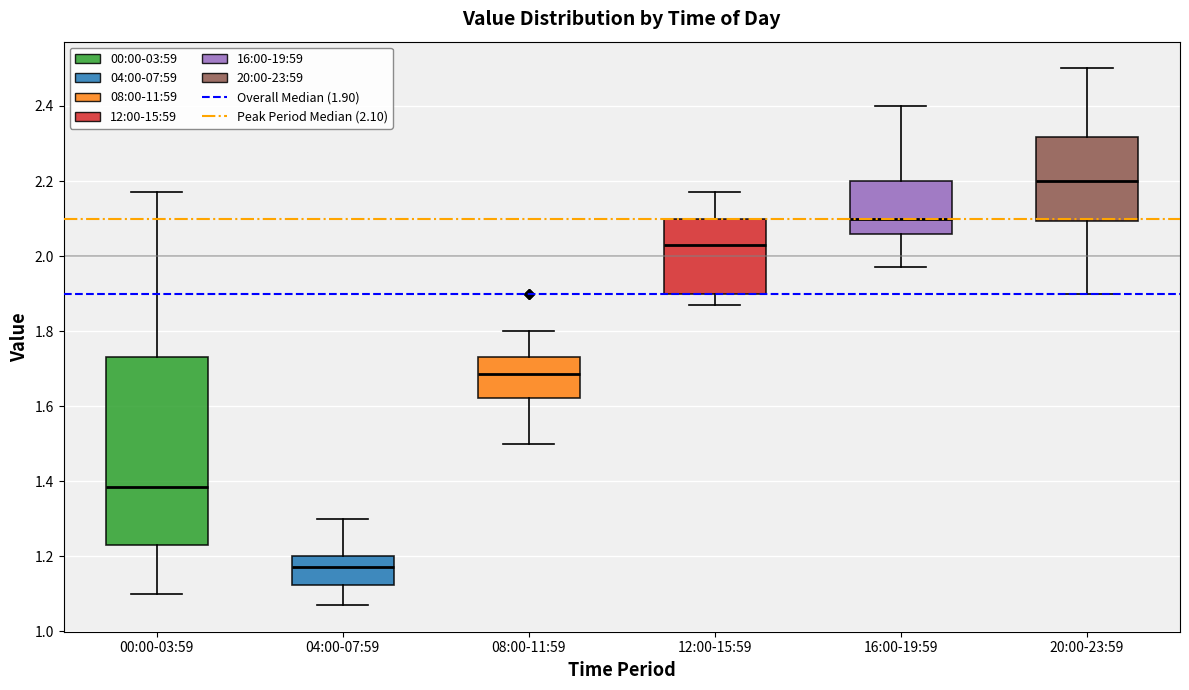

Reading left to right, read every box against the y-axis: the position of its median line, the range the box covers, and the ends of its whiskers. The values are not printed on the chart, so give them approximately, as read against the axis.

00:00-03:59: median 1.38, box 1.24 to 1.74, whiskers 1.10 to 2.18
04:00-07:59: median 1.18, box 1.12 to 1.20, whiskers 1.08 to 1.30
08:00-11:59: median 1.68, box 1.62 to 1.74, whiskers 1.50 to 1.80
12:00-15:59: median 2.04, box 1.90 to 2.10, whiskers 1.88 to 2.18
16:00-19:59: median 2.10, box 2.06 to 2.20, whiskers 1.98 to 2.40
20:00-23:59: median 2.20, box 2.10 to 2.32, whiskers 1.90 to 2.50